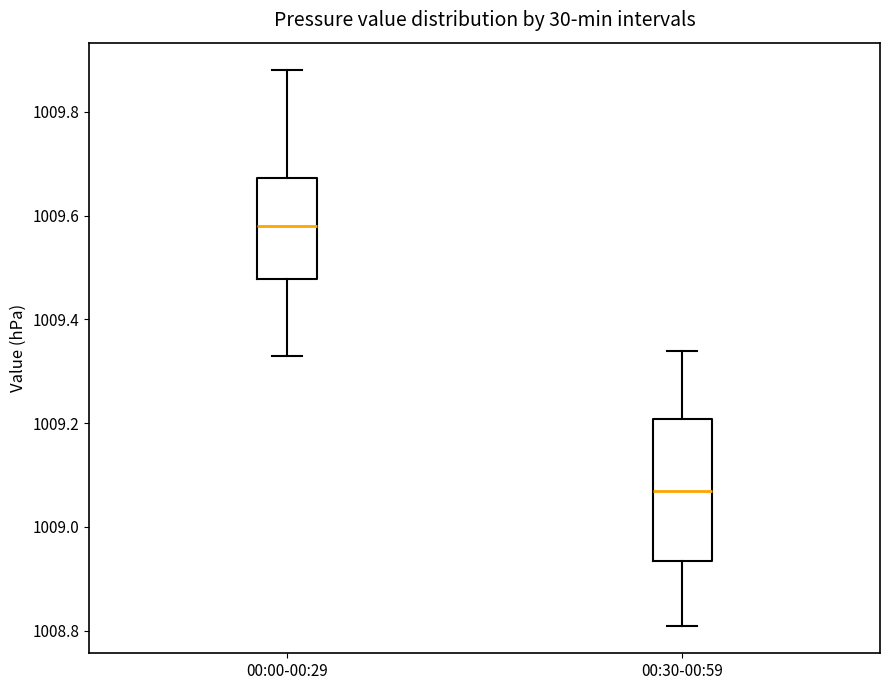

Which box is the tallest, from its lower edge to its upper edge?

00:30-00:59